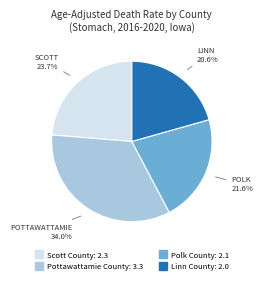

To the nearest percent, what portion does Polk County represent?

22%